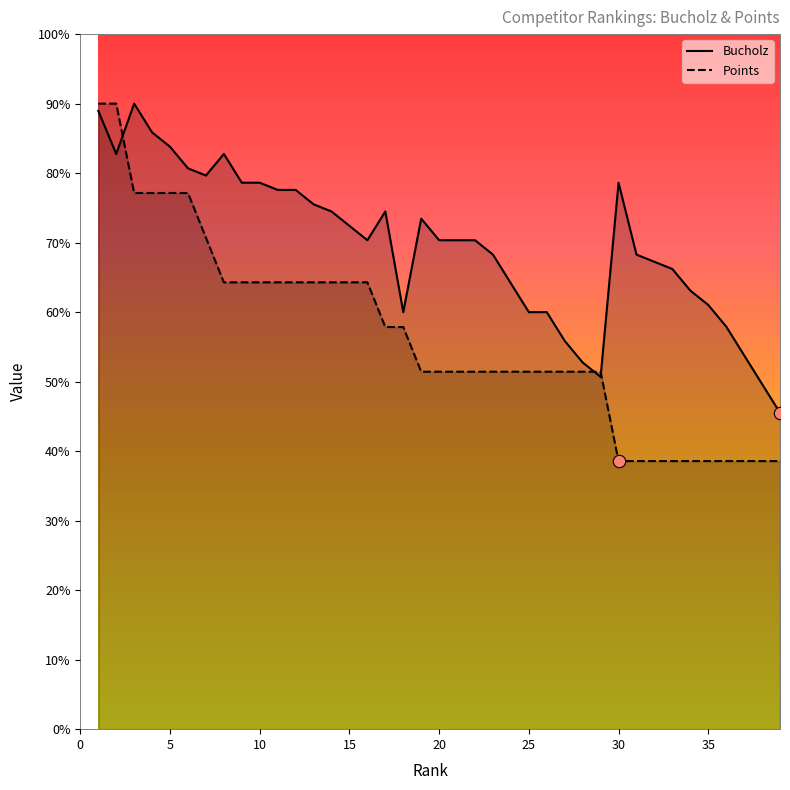

What are all the series names shown in the legend?

Bucholz, Points